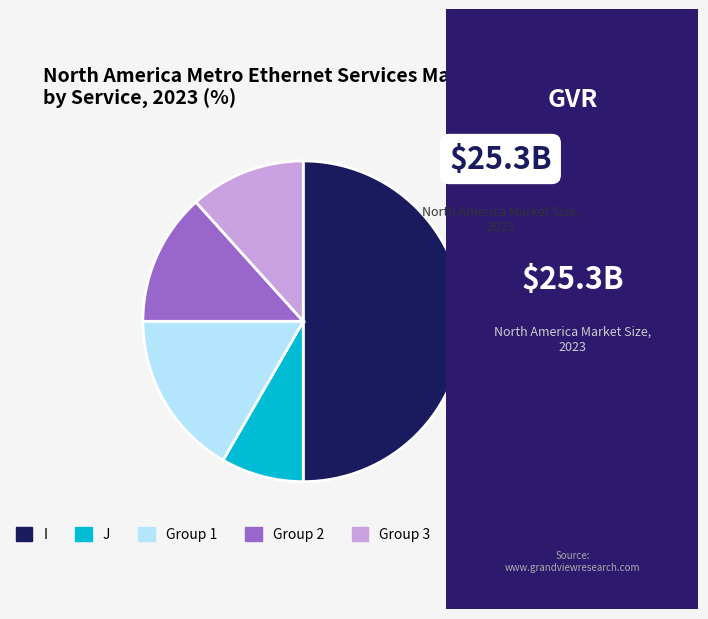

Which category has the biggest portion of the pie?

I